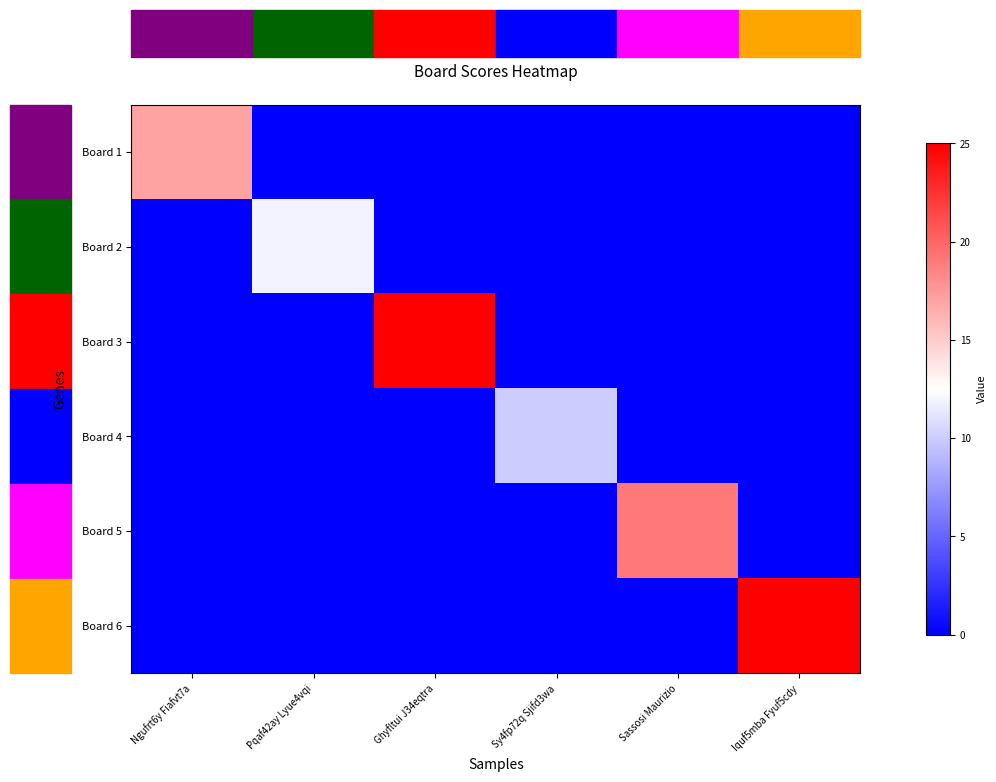

Which has a higher value, Ngufrt6y Fiafvt7a or Pqaf42ay Lyue4vqi?

Ngufrt6y Fiafvt7a